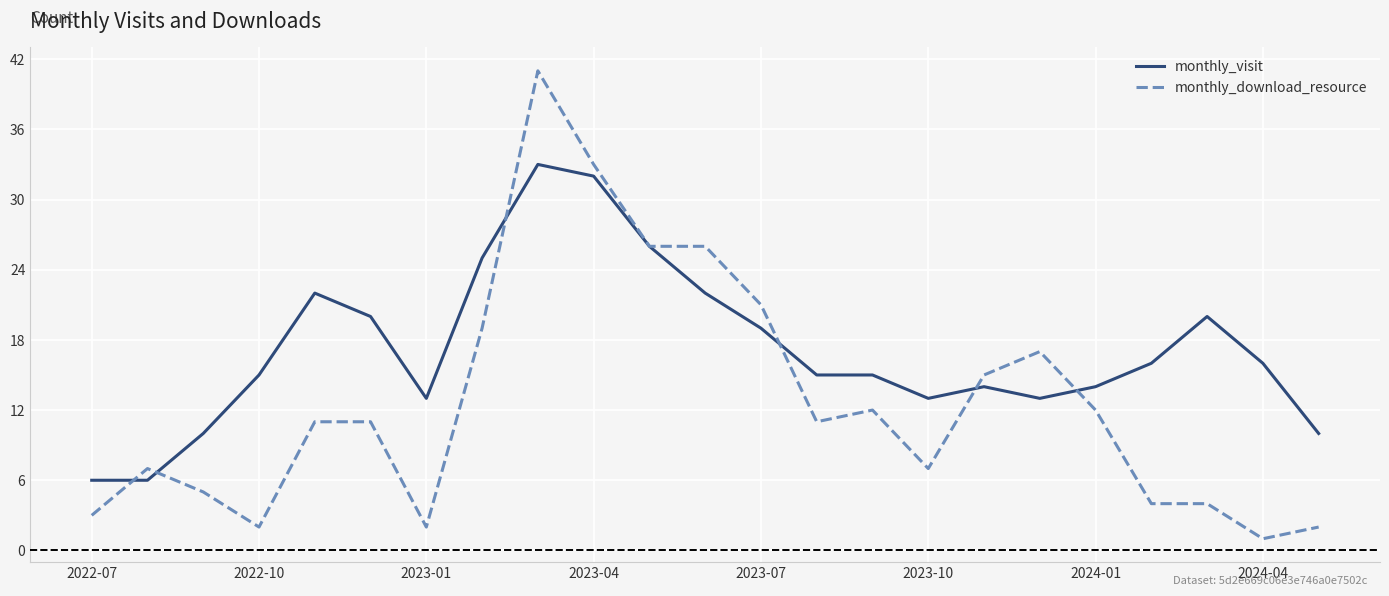

Rank the series by their average value, from lowest to highest.

monthly_download_resource, monthly_visit